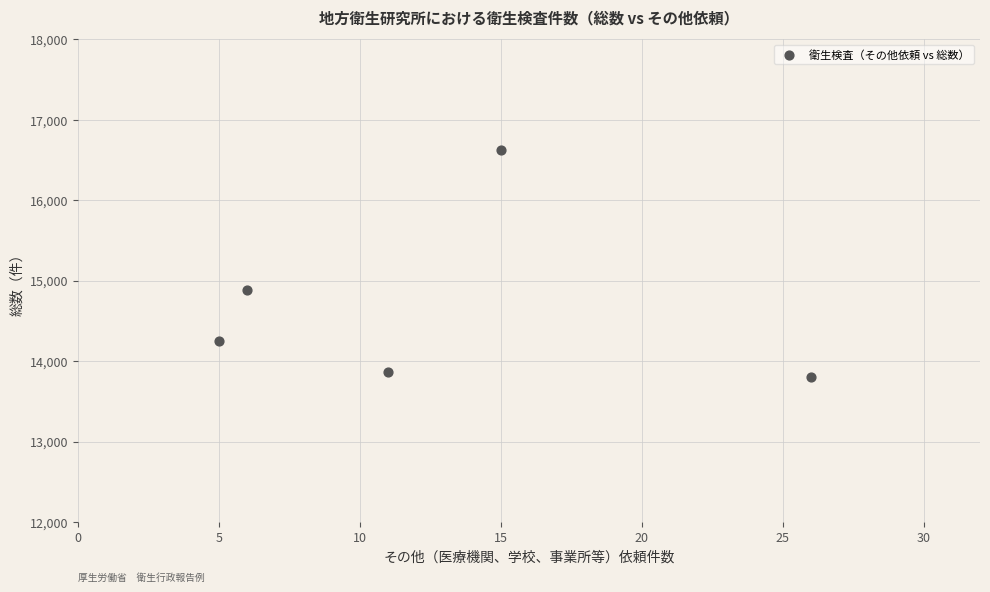

What is the range of Y values (max minus min)?

2822